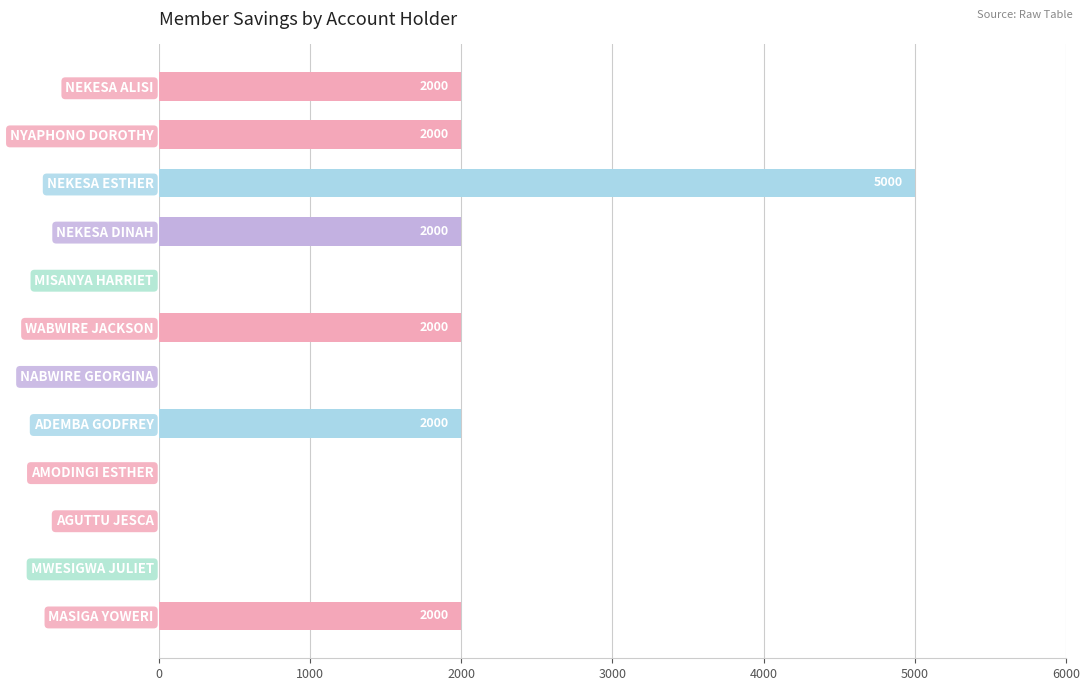

What is the greatest value displayed?

5000